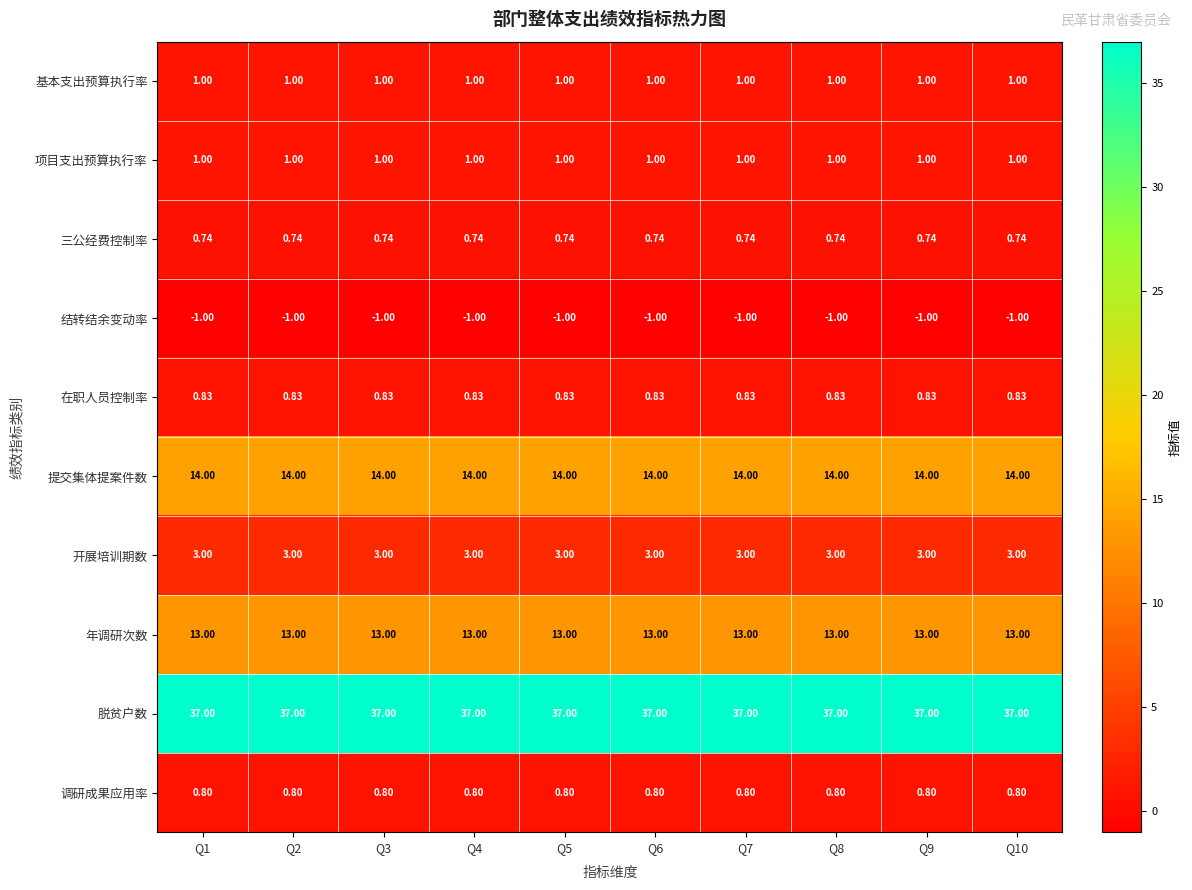

Is the value of 年调研次数 at Q3 greater than the value of 开展培训期数 at Q2?

Yes